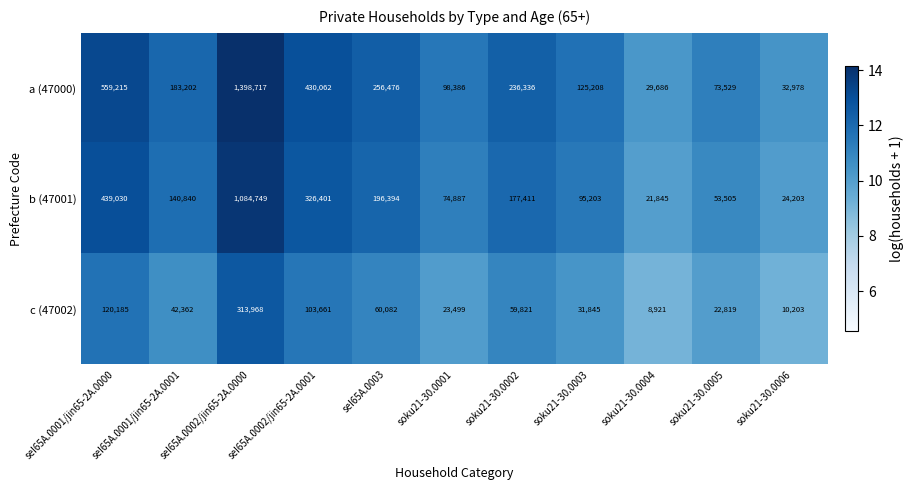

At which category is the sum across all series the highest?

seI65A.0002/jin65-2A.0000